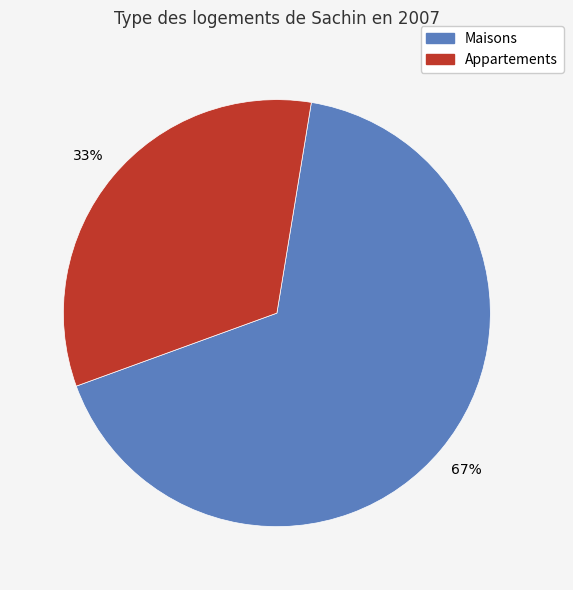

Does any single category account for the majority?

Yes